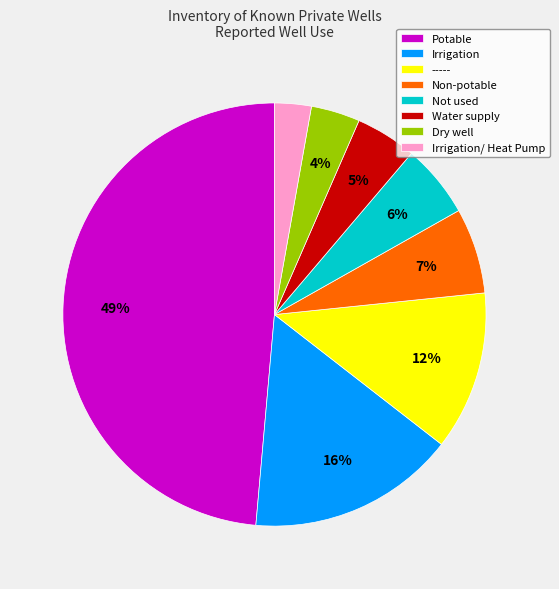

What is the largest slice in the pie chart?

Potable